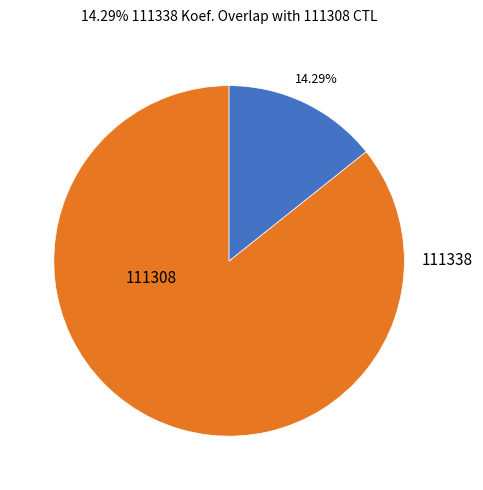

Does 111308 represent more than half of the total?

Yes